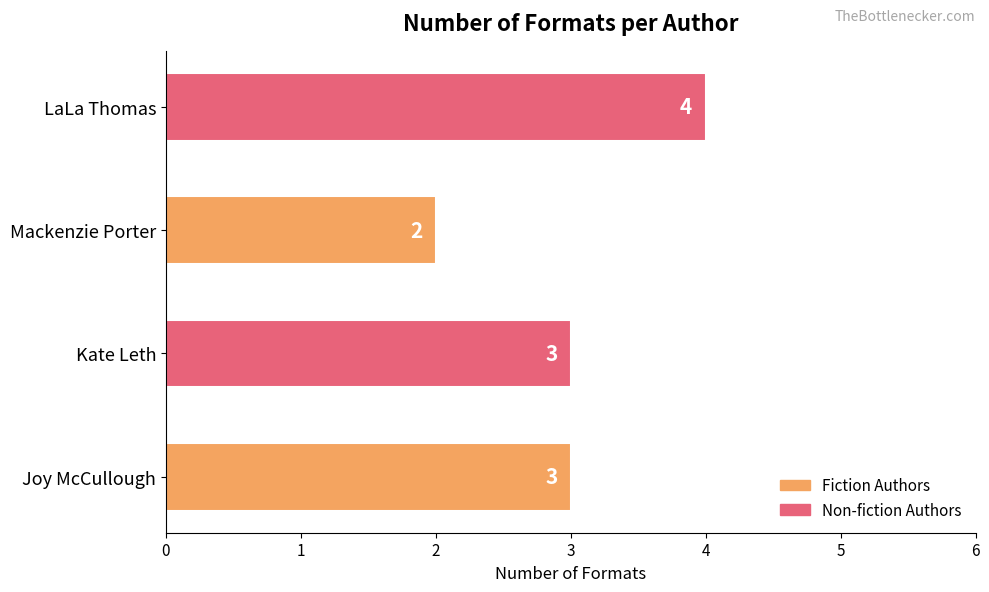

Are the bars horizontal?

Yes